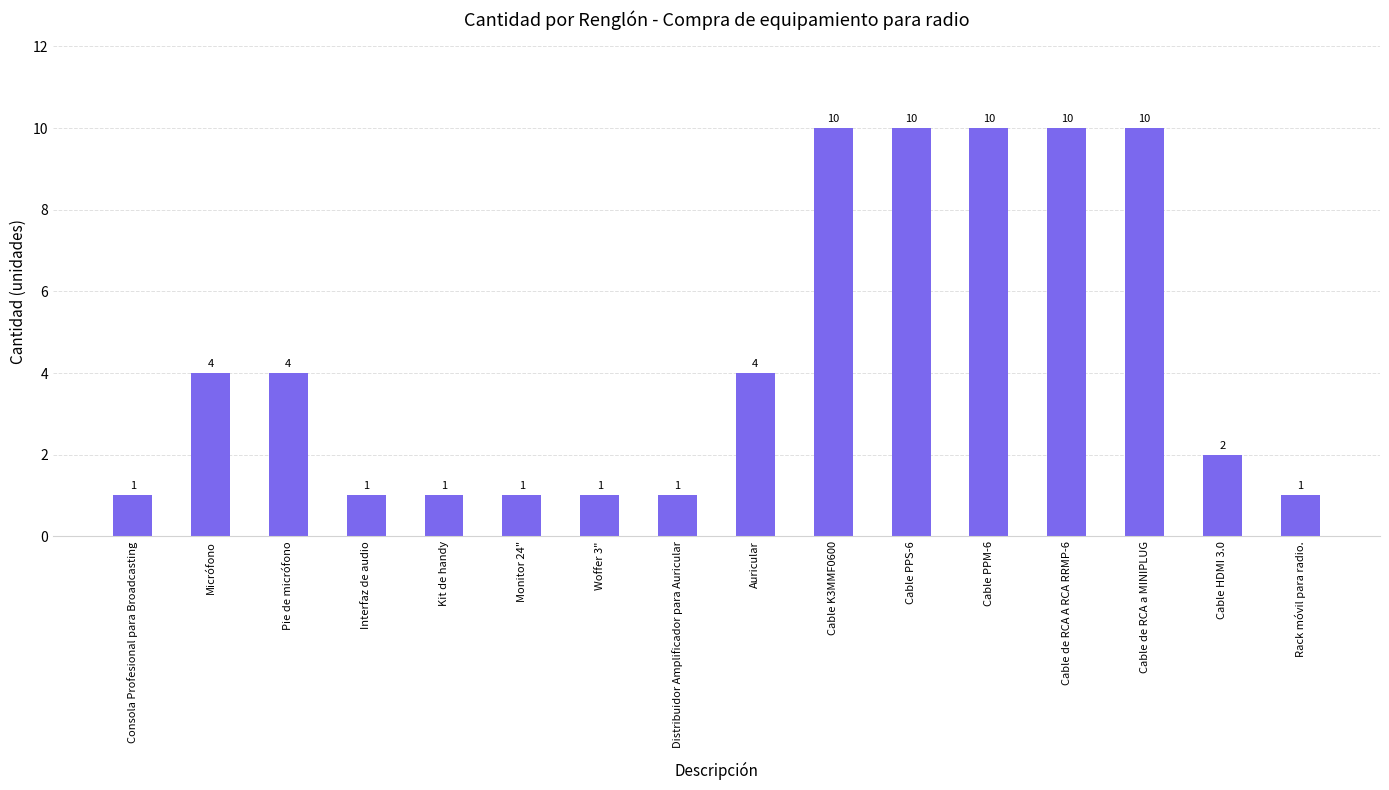

Reading left to right, transcribe all the data shown in this chart.

1	4	4	1	1	1	1	1	4	10	10	10	10	10	2	1